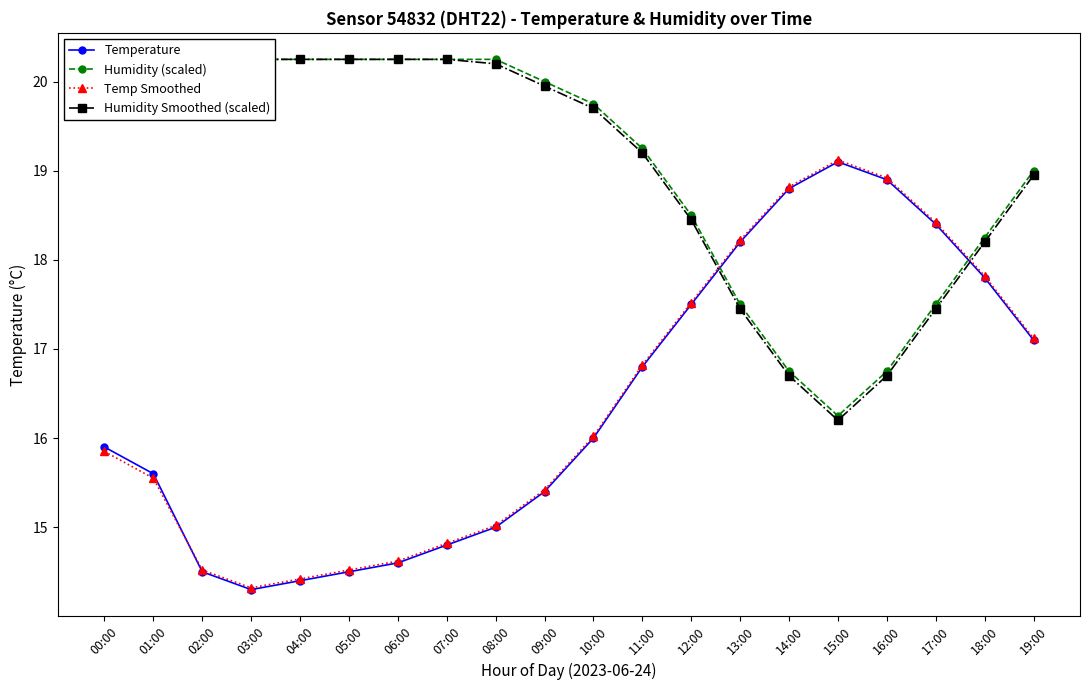

What is the greatest value displayed?

20.3